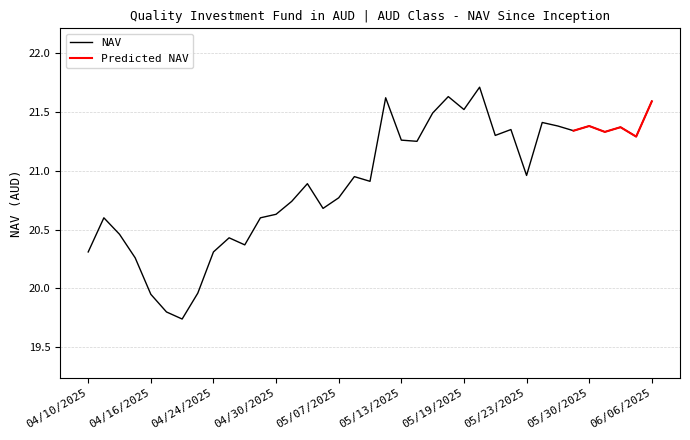

How many data points are less than 20?

4